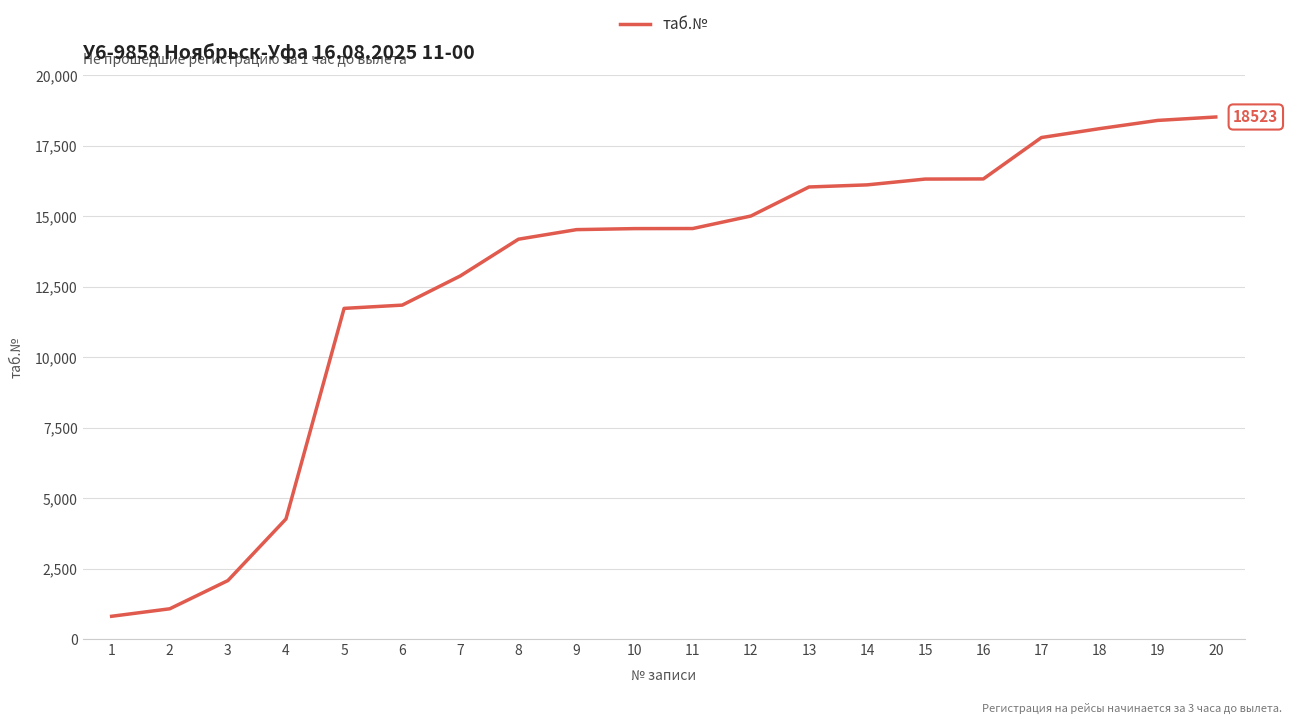

What is the difference between the values at 18 and 13?

2070